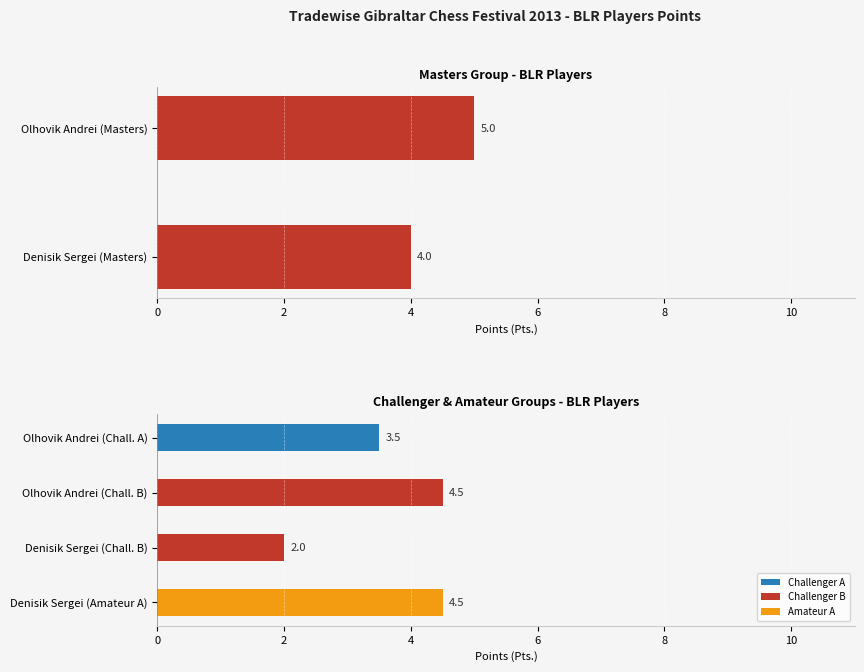

Is it true that the value at Denisik Sergei (Masters) is 2?

False